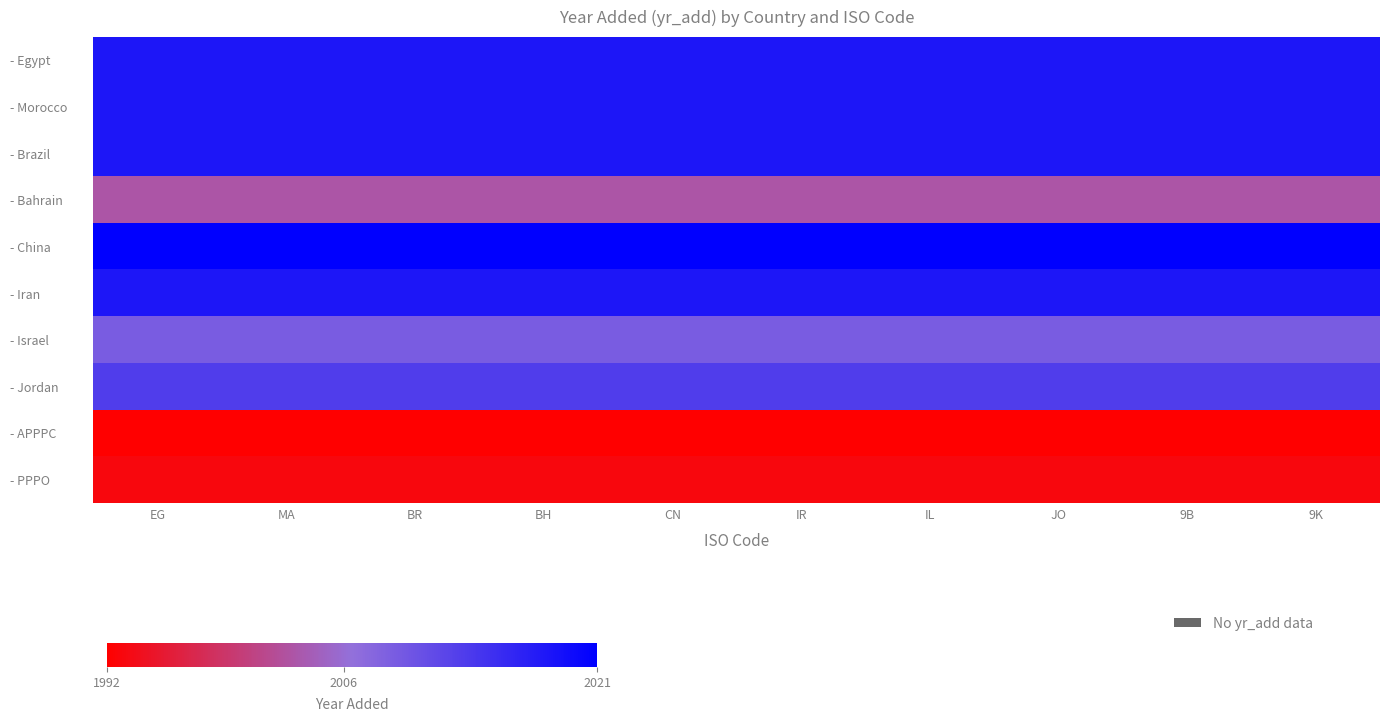

How many data points does each series have?

10